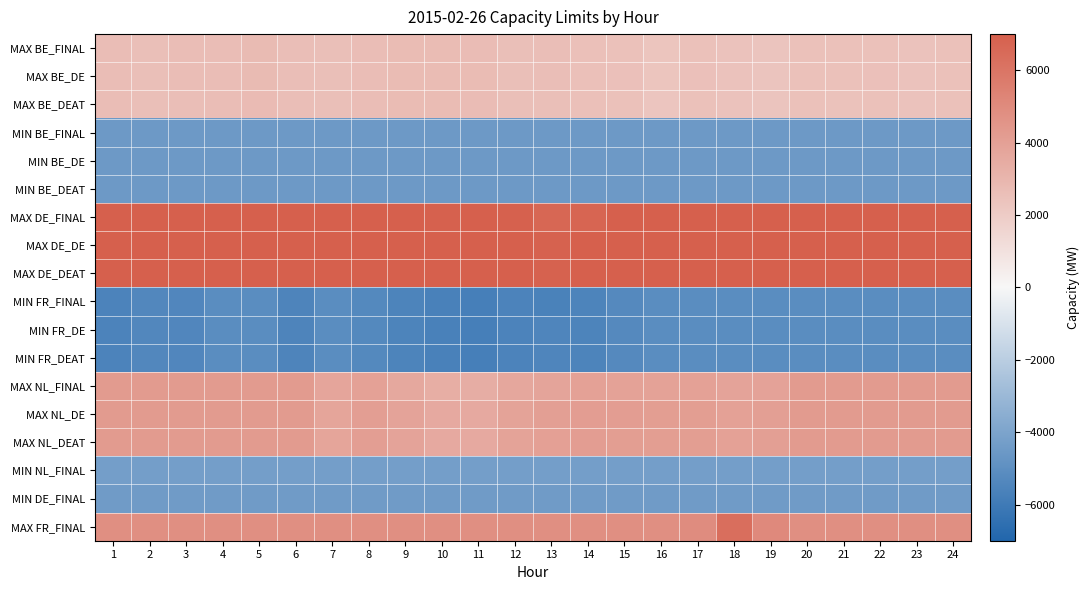

Reading right to left, transcribe all the data shown in this chart.

MAX BE_FINAL: 24=2487	23=2414	22=2479	21=2461	20=2464	19=2338	18=2417	17=2487	16=2300	15=2481	14=2525	13=2601	12=2575	11=2704	10=2715	9=2716	8=2666	7=2585	6=2614	5=2765	4=2642	3=2632	2=2588	1=2646
MAX BE_DE: 24=2488	23=2426	22=2489	21=2469	20=2467	19=2337	18=2417	17=2490	16=2307	15=2491	14=2534	13=2611	12=2583	11=2713	10=2723	9=2722	8=2672	7=2586	6=2620	5=2770	4=2647	3=2637	2=2593	1=2649
MAX BE_DEAT: 24=2468	23=2407	22=2473	21=2456	20=2463	19=2338	18=2417	17=2485	16=2295	15=2476	14=2519	13=2595	12=2570	11=2699	10=2711	9=2712	8=2665	7=2579	6=2602	5=2756	4=2632	3=2621	2=2579	1=2634
MIN BE_FINAL: 24=-4500	23=-4500	22=-4500	21=-4500	20=-4500	19=-4500	18=-4500	17=-4500	16=-4500	15=-4500	14=-4500	13=-4500	12=-4500	11=-4500	10=-4500	9=-4500	8=-4500	7=-4500	6=-4500	5=-4500	4=-4500	3=-4500	2=-4500	1=-4500
MIN BE_DE: 24=-4500	23=-4500	22=-4500	21=-4500	20=-4500	19=-4500	18=-4500	17=-4500	16=-4500	15=-4500	14=-4500	13=-4500	12=-4500	11=-4500	10=-4500	9=-4500	8=-4500	7=-4500	6=-4500	5=-4500	4=-4500	3=-4500	2=-4500	1=-4500
MIN BE_DEAT: 24=-4500	23=-4500	22=-4500	21=-4500	20=-4500	19=-4500	18=-4500	17=-4500	16=-4500	15=-4500	14=-4500	13=-4500	12=-4500	11=-4500	10=-4500	9=-4500	8=-4500	7=-4500	6=-4500	5=-4500	4=-4500	3=-4500	2=-4500	1=-4500
MAX DE_FINAL: 24=7000	23=7000	22=7000	21=7000	20=7000	19=7000	18=7000	17=7000	16=7000	15=7000	14=6746	13=6658	12=6925	11=7000	10=6943	9=7000	8=7000	7=7000	6=7000	5=7000	4=7000	3=7000	2=7000	1=7000
MAX DE_DE: 24=7000	23=7000	22=7000	21=7000	20=7000	19=7000	18=7000	17=7000	16=7000	15=7000	14=6974	13=6874	12=7000	11=7000	10=7000	9=7000	8=7000	7=7000	6=7000	5=7000	4=7000	3=7000	2=7000	1=7000
MAX DE_DEAT: 24=7000	23=7000	22=7000	21=7000	20=7000	19=7000	18=7000	17=7000	16=7000	15=7000	14=6986	13=6883	12=7000	11=7000	10=7000	9=7000	8=7000	7=7000	6=7000	5=7000	4=7000	3=7000	2=7000	1=7000
MIN FR_FINAL: 24=-5101	23=-5101	22=-5101	21=-5101	20=-5101	19=-5101	18=-5101	17=-5101	16=-5101	15=-5266	14=-5532	13=-5606	12=-5576	11=-5759	10=-5668	9=-5548	8=-5285	7=-5110	6=-5505	5=-5101	4=-5101	3=-5414	2=-5360	1=-5557
MIN FR_DE: 24=-5101	23=-5101	22=-5101	21=-5101	20=-5101	19=-5101	18=-5101	17=-5101	16=-5101	15=-5266	14=-5532	13=-5483	12=-5576	11=-5759	10=-5668	9=-5548	8=-5285	7=-5110	6=-5505	5=-5101	4=-5101	3=-5414	2=-5360	1=-5557
MIN FR_DEAT: 24=-5101	23=-5101	22=-5101	21=-5101	20=-5101	19=-5101	18=-5101	17=-5101	16=-5101	15=-5266	14=-5532	13=-5480	12=-5576	11=-5759	10=-5668	9=-5548	8=-5285	7=-5110	6=-5505	5=-5101	4=-5101	3=-5414	2=-5360	1=-5557
MAX NL_FINAL: 24=4250	23=4250	22=4250	21=4250	20=4250	19=3887	18=3847	17=3982	16=3930	15=3936	14=3958	13=3826	12=3669	11=3393	10=3382	9=3658	8=3942	7=3756	6=4250	5=4250	4=4250	3=4250	2=4250	1=4250
MAX NL_DE: 24=4250	23=4250	22=4250	21=4250	20=4250	19=4050	18=3983	17=4123	16=4125	15=4138	14=4156	13=4024	12=3864	11=3573	10=3558	9=3838	8=4100	7=3790	6=4250	5=4250	4=4250	3=4250	2=4250	1=4250
MAX NL_DEAT: 24=4250	23=4250	22=4250	21=4250	20=4250	19=4036	18=3982	17=4122	16=4123	15=4120	14=4138	13=4006	12=3859	11=3570	10=3556	9=3836	8=4099	7=3790	6=4250	5=4250	4=4250	3=4250	2=4250	1=4250
MIN NL_FINAL: 24=-4250	23=-4250	22=-4250	21=-4250	20=-4250	19=-4250	18=-4250	17=-4250	16=-4250	15=-4250	14=-4250	13=-4250	12=-4250	11=-4250	10=-4250	9=-4250	8=-4250	7=-4250	6=-4250	5=-4250	4=-4250	3=-4250	2=-4250	1=-4250
MIN DE_FINAL: 24=-4400	23=-4400	22=-4400	21=-4400	20=-4400	19=-4400	18=-4400	17=-4400	16=-4400	15=-4400	14=-4400	13=-4400	12=-4400	11=-4400	10=-4400	9=-4400	8=-4400	7=-4400	6=-4400	5=-4400	4=-4400	3=-4400	2=-4400	1=-4400
MAX FR_FINAL: 24=4801	23=4801	22=4801	21=4801	20=4801	19=5045	18=6307	17=4896	16=4801	15=4801	14=4801	13=4801	12=4801	11=4801	10=4801	9=4801	8=4801	7=4801	6=4801	5=4801	4=4801	3=4801	2=4801	1=4801